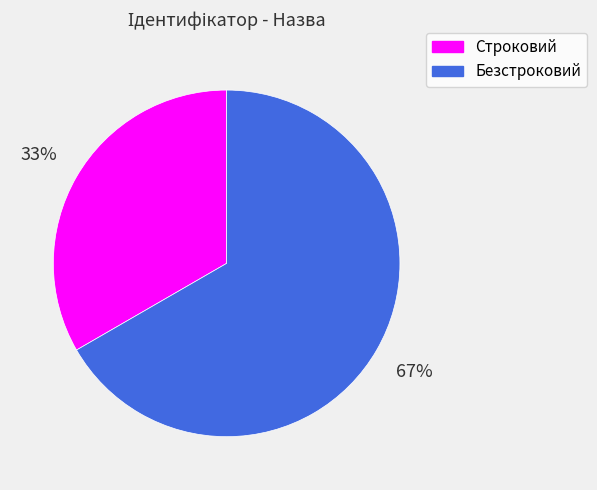

Between Безстроковий and Строковий, which is larger?

Безстроковий